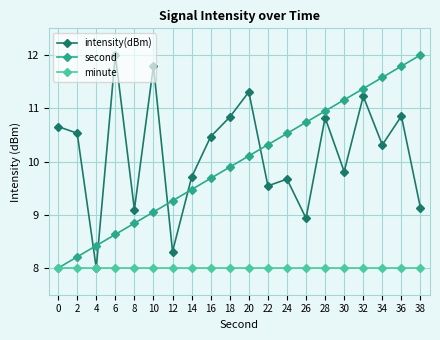

Between which two adjacent categories do intensity(dBm) and second first intersect?

2 and 4